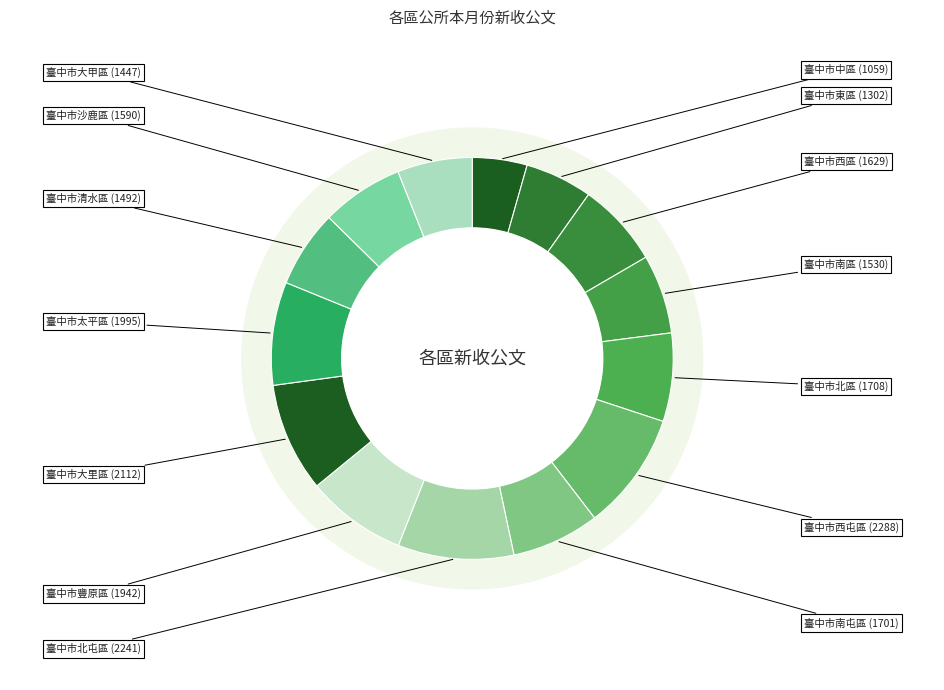

Which slice is the smallest?

臺中市中區